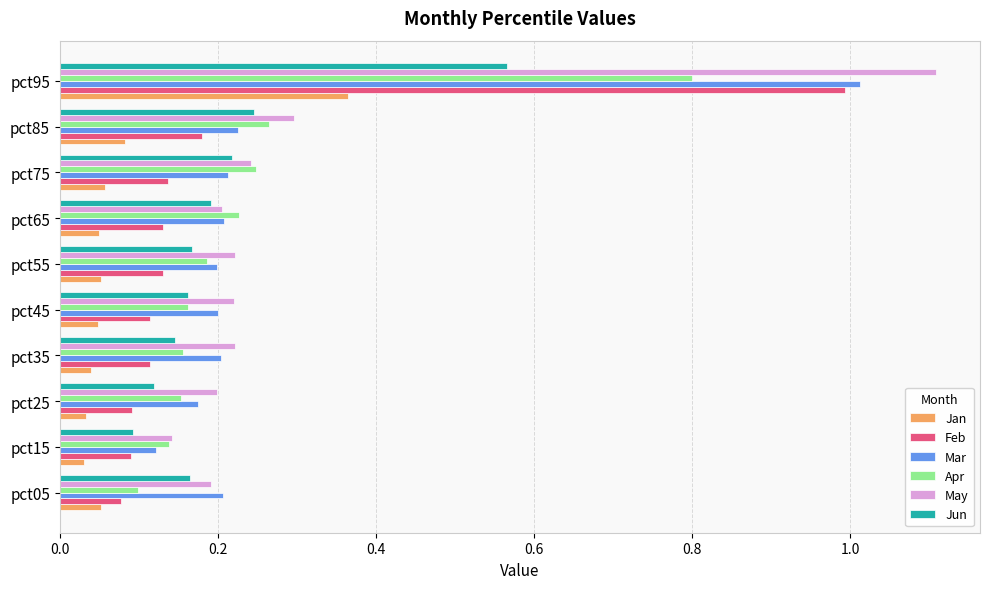

Is the value of Apr at pct05 greater than the value of Feb at pct75?

No